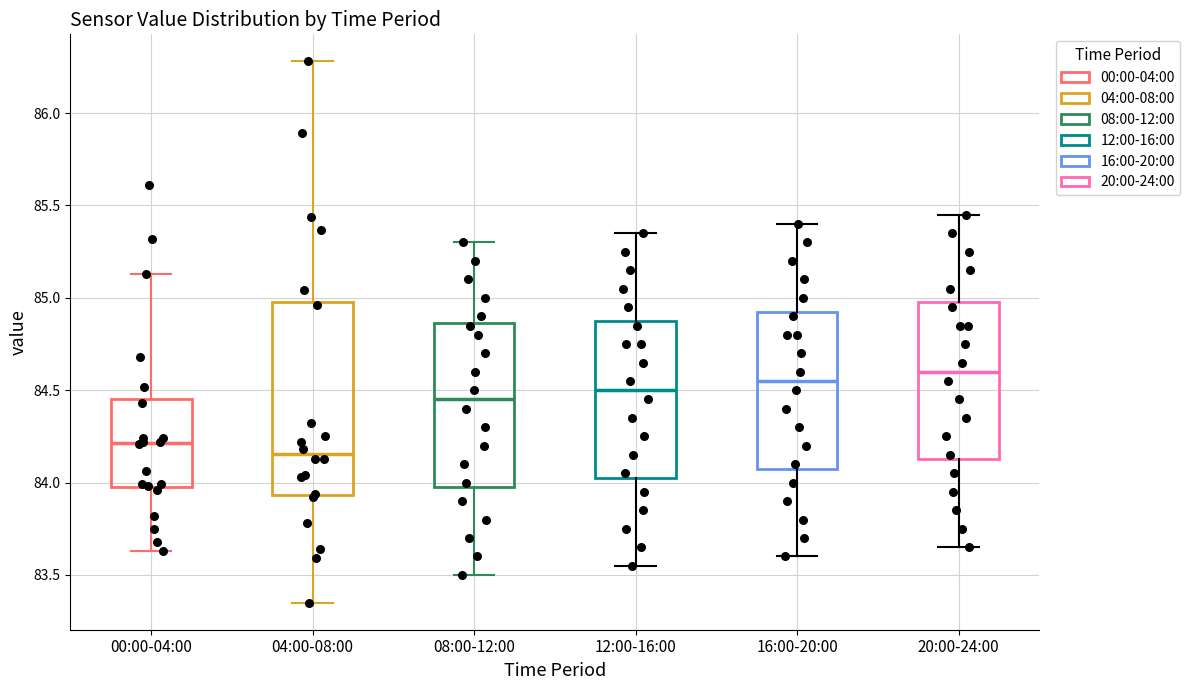

Reading left to right, transcribe this box plot: for each box, give where its median line is, the range the box spans, and where its two whiskers end, as read against the y-axis. The values are not printed on the chart, so give them approximately, as read against the axis.

00:00-04:00: median 84.20, box 84.00 to 84.45, whiskers 83.65 to 85.15
04:00-08:00: median 84.15, box 83.95 to 85.00, whiskers 83.35 to 86.30
08:00-12:00: median 84.45, box 84.00 to 84.85, whiskers 83.50 to 85.30
12:00-16:00: median 84.50, box 84.05 to 84.90, whiskers 83.55 to 85.35
16:00-20:00: median 84.55, box 84.10 to 84.95, whiskers 83.60 to 85.40
20:00-24:00: median 84.60, box 84.15 to 85.00, whiskers 83.65 to 85.45